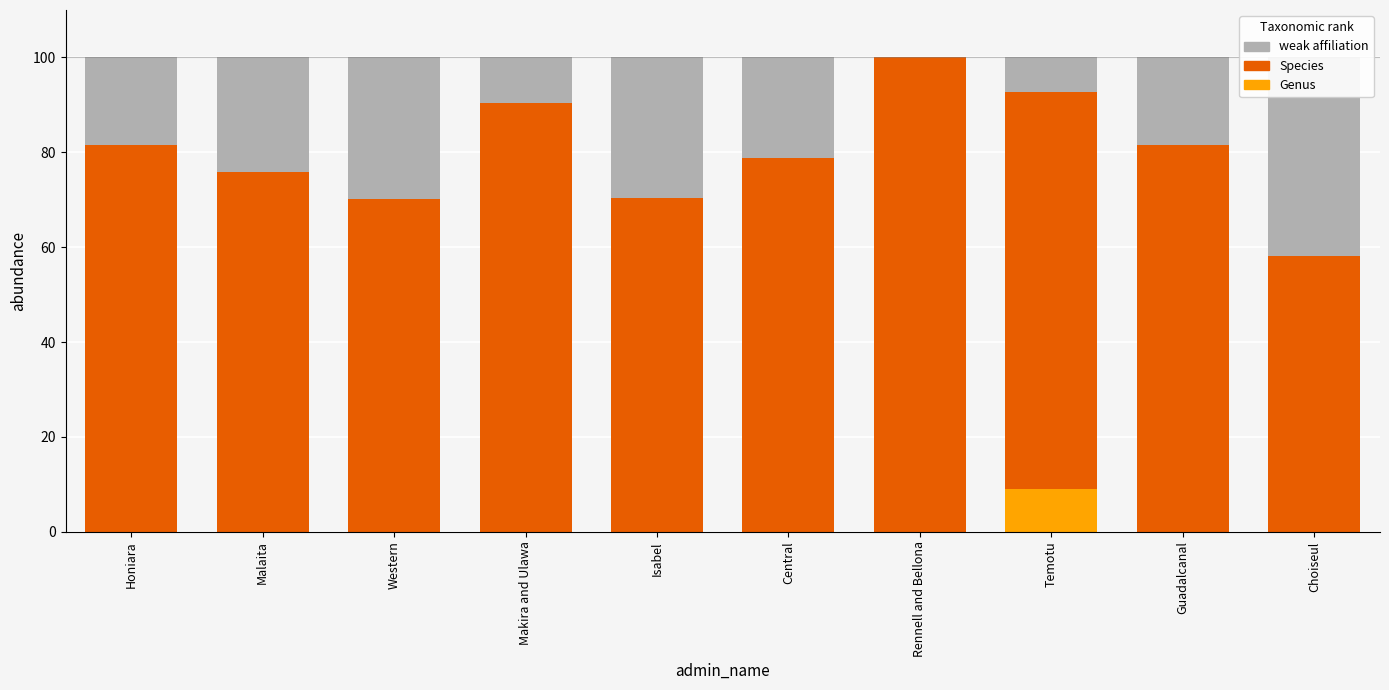

What is the average value of the Genus series?

0.9